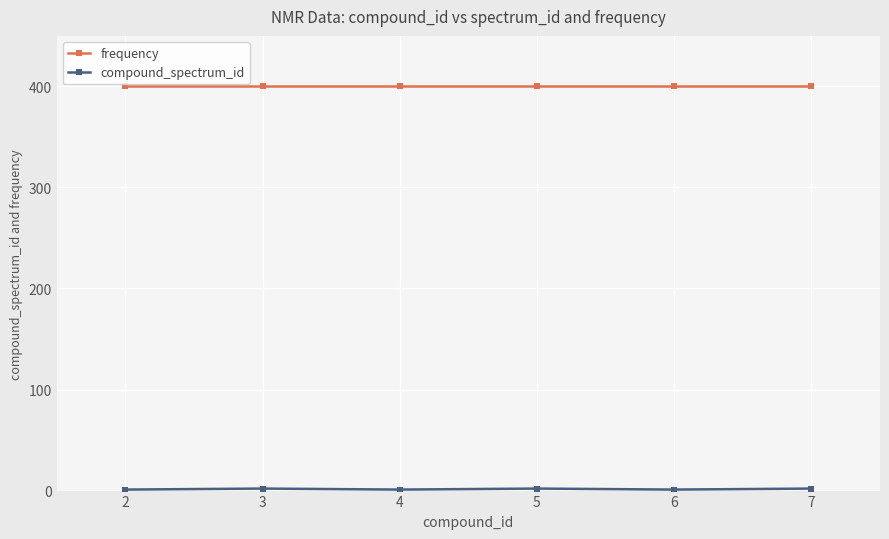

What is the average value of the frequency series?

400